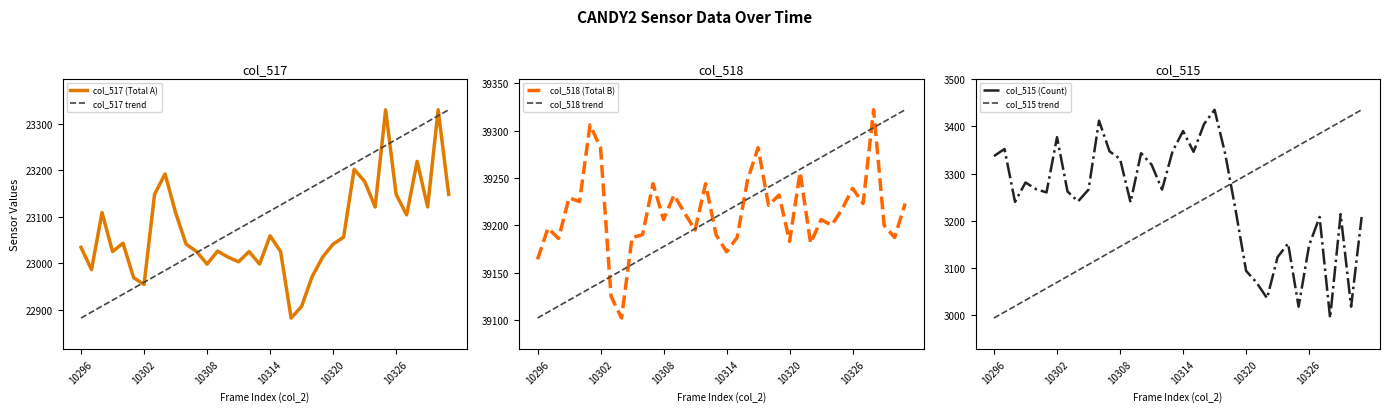

What is the highest value of the col_518 trend series?

39322.0